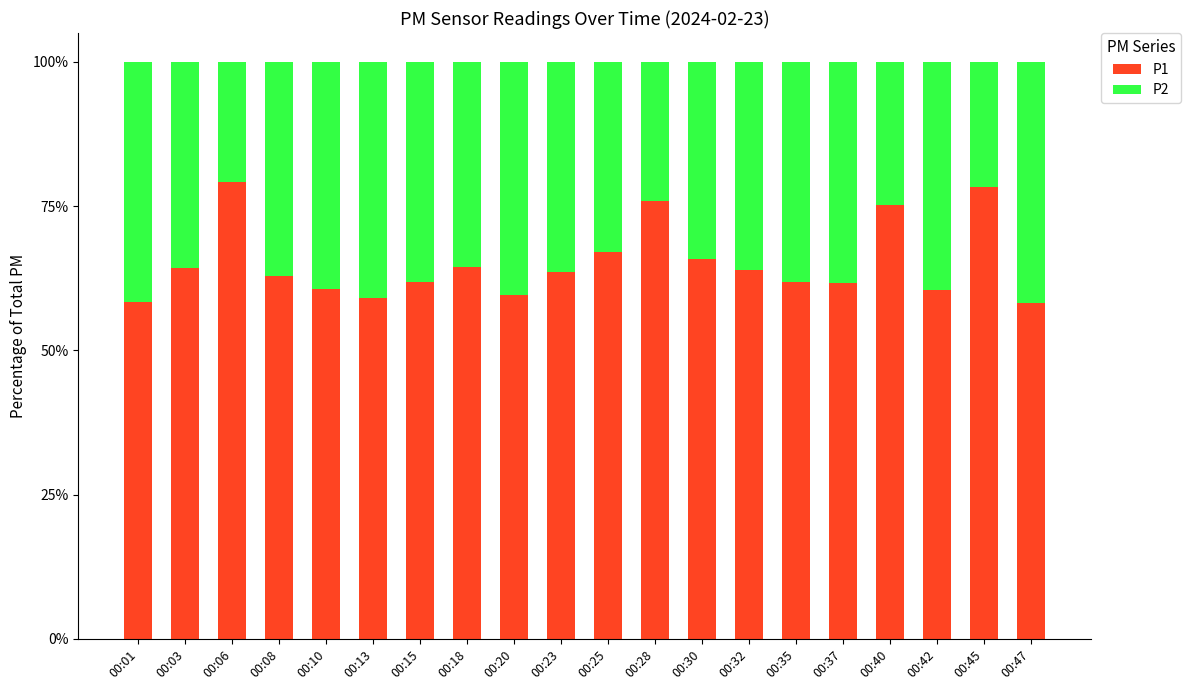

The value of P1 at 00:20 is 59.5. True or false?

True